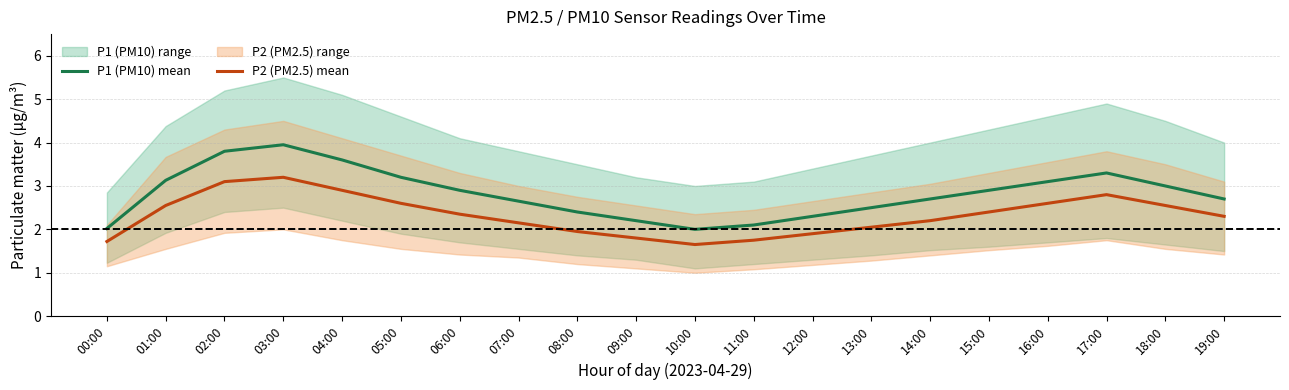

Which category has the highest value in the P2 (PM2.5) mean series?

03:00